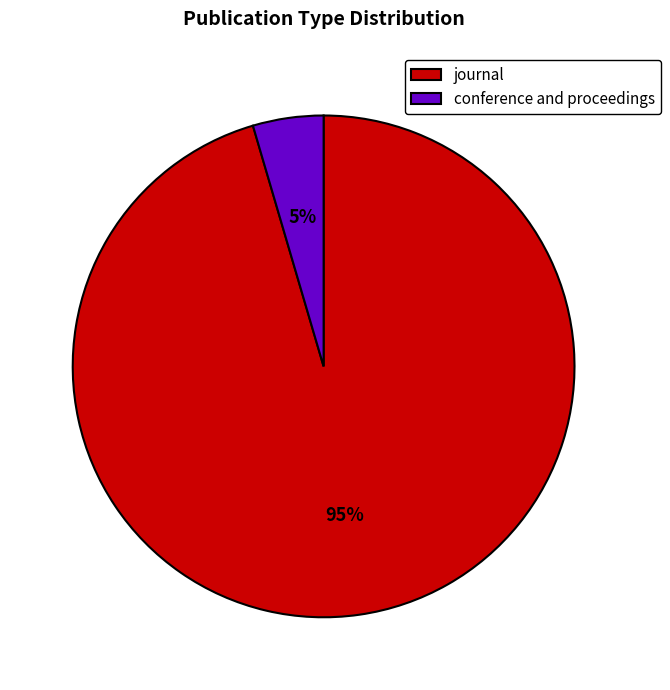

To the nearest percent, what is the average slice percentage?

50%